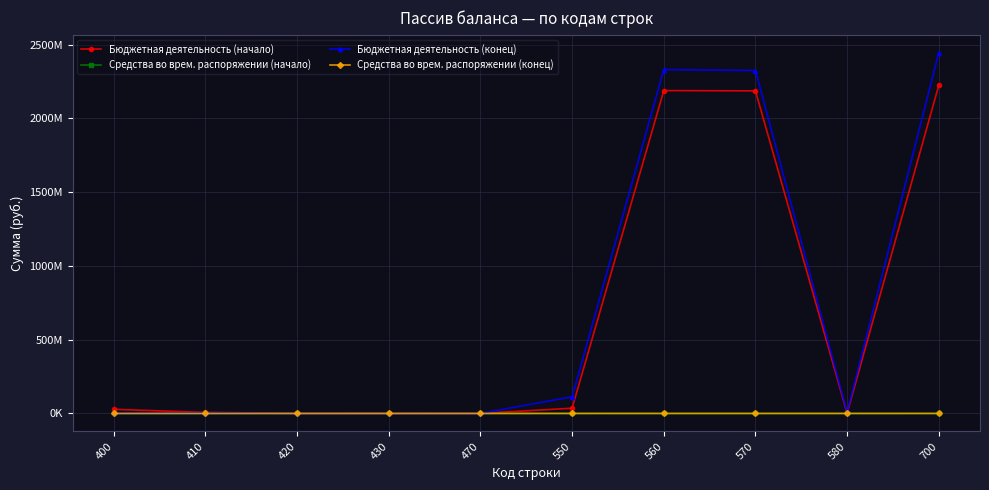

What are all the series names shown in the legend?

Бюджетная деятельность (начало), Средства во врем. распоряжении (начало), Бюджетная деятельность (конец), Средства во врем. распоряжении (конец)